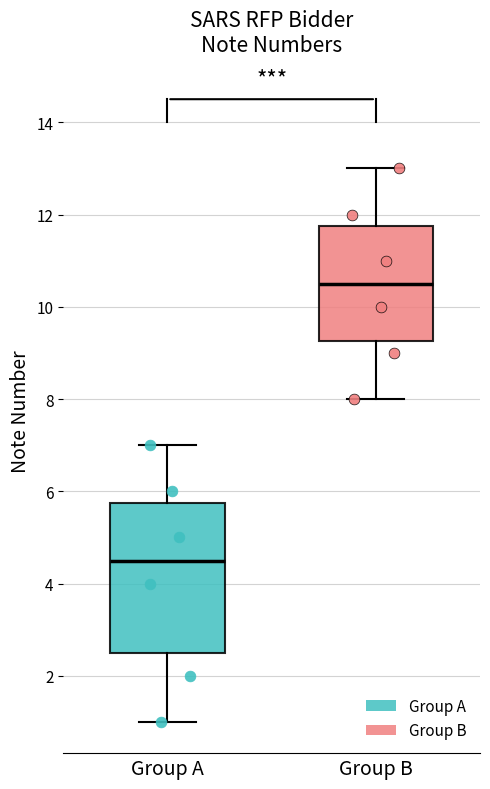

Reading left to right, transcribe this box plot: for each box, give where its median line is, the range the box spans, and where its two whiskers end, as read against the y-axis. The values are not printed on the chart, so give them approximately, as read against the axis.

Group A: median 4.6, box 2.6 to 5.8, whiskers 1.0 to 7.0
Group B: median 10.6, box 9.2 to 11.8, whiskers 8.0 to 13.0